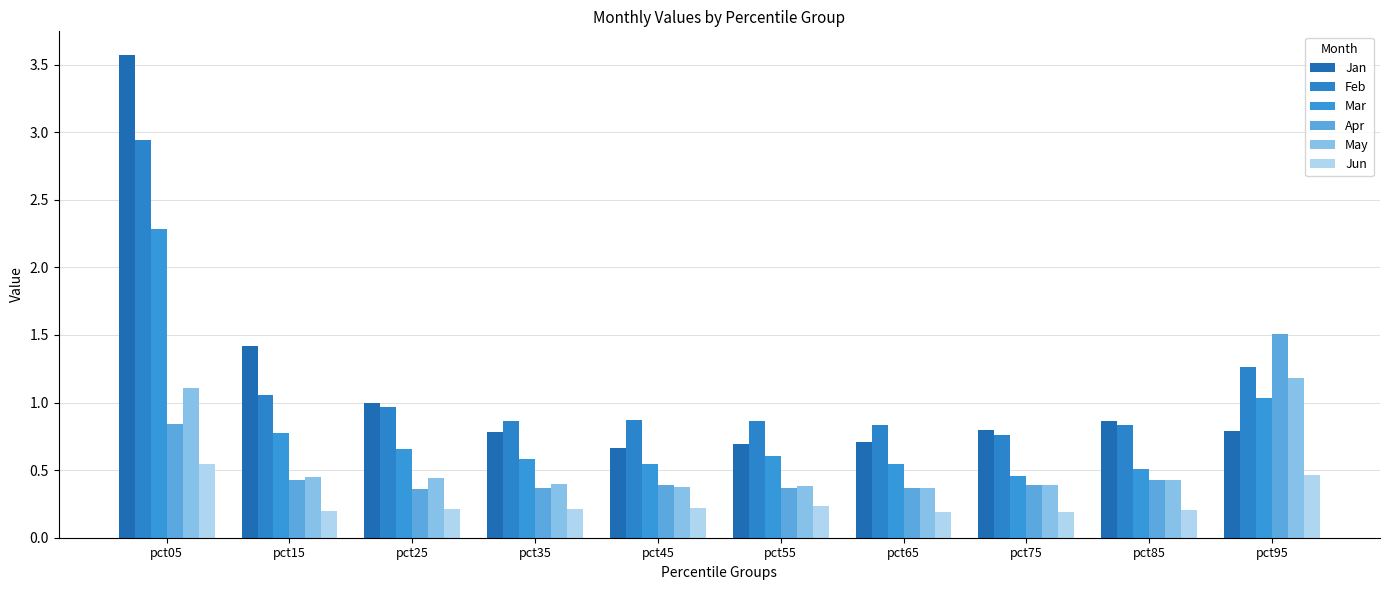

Does the chart contain any negative values?

No